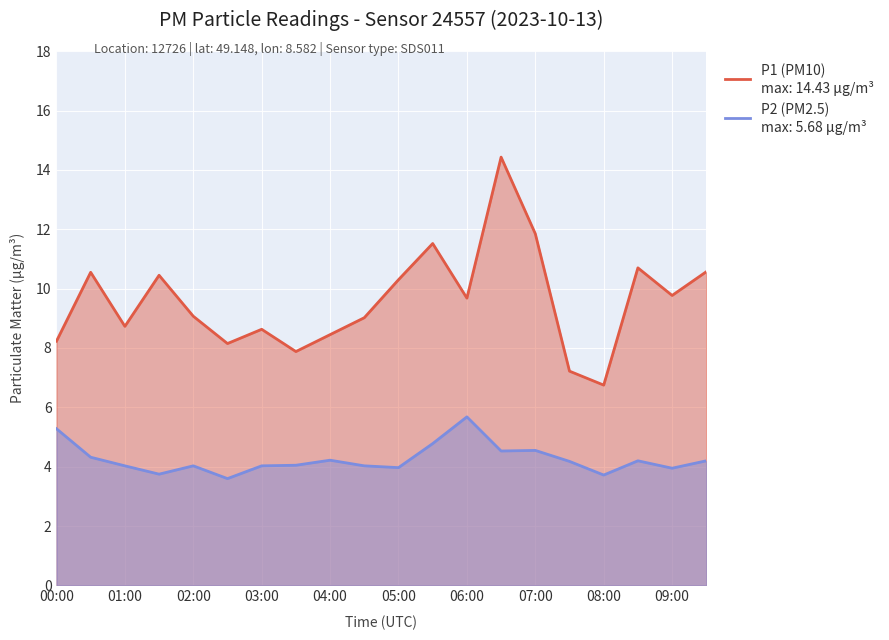

Reading left to right, list all the values displayed in this chart.

P1: 00:00=8.2	00:30=10.6	01:00=8.7	01:30=10.4	02:00=9.1	02:30=8.2	03:00=8.6	03:30=7.9	04:00=8.4	04:30=9.0	05:00=10.3	05:30=11.5	06:00=9.7	06:30=14.4	07:00=11.8	07:30=7.2	08:00=6.8	08:30=10.7	09:00=9.8	09:30=10.6
P2: 00:00=5.3	00:30=4.3	01:00=4.0	01:30=3.8	02:00=4.0	02:30=3.6	03:00=4.0	03:30=4.0	04:00=4.2	04:30=4.0	05:00=4.0	05:30=4.8	06:00=5.7	06:30=4.5	07:00=4.5	07:30=4.2	08:00=3.7	08:30=4.2	09:00=4.0	09:30=4.2